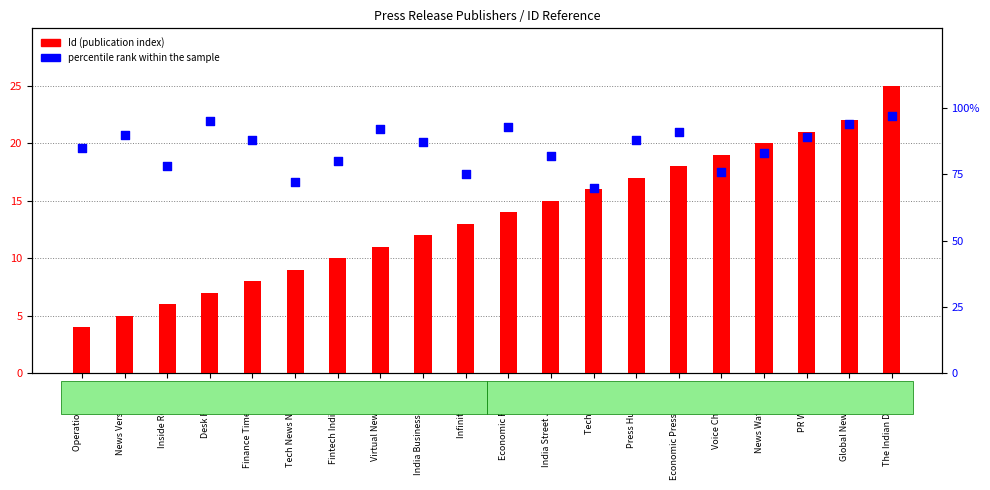

Which series has the widest spread of Y values?

percentile rank within the sample